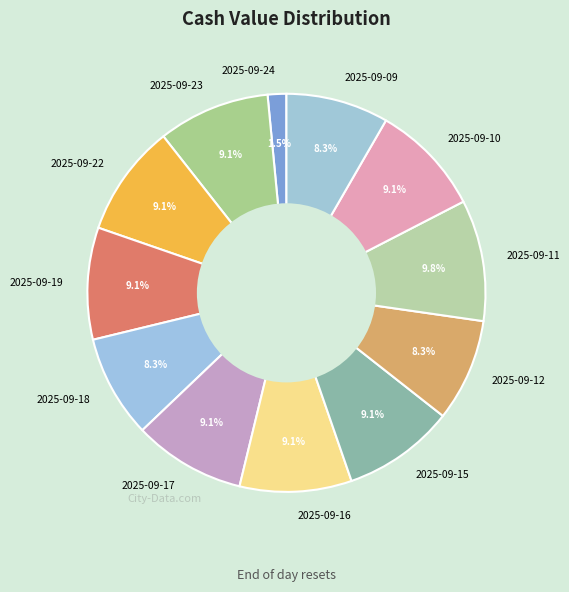

To the nearest percent, what is the combined percentage of 2025-09-23 and 2025-09-15?

18%